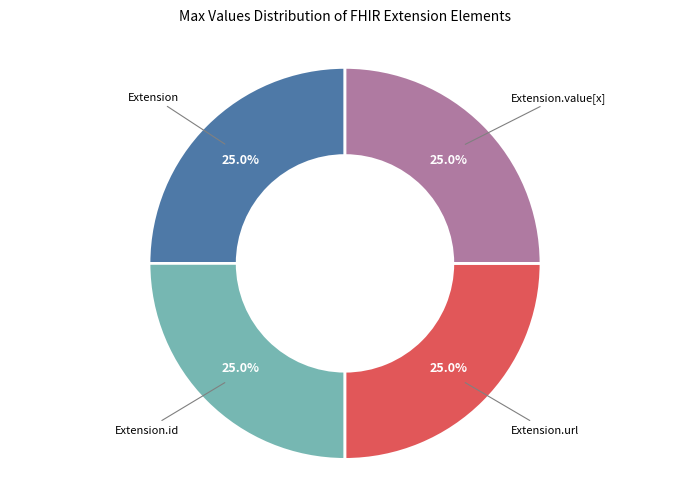

To the nearest percent, what is the average slice percentage?

25%